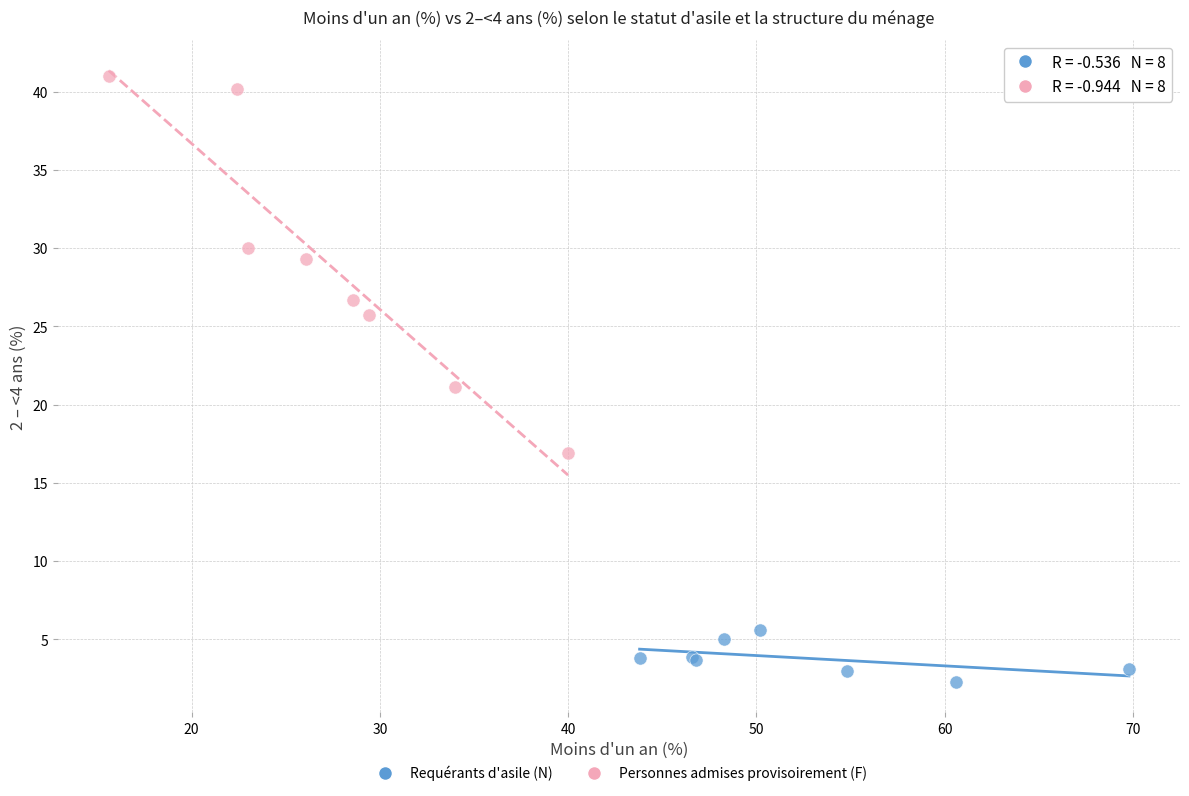

What are all the series names shown in the legend?

Requérants d'asile (N), Personnes admises provisoirement (F)